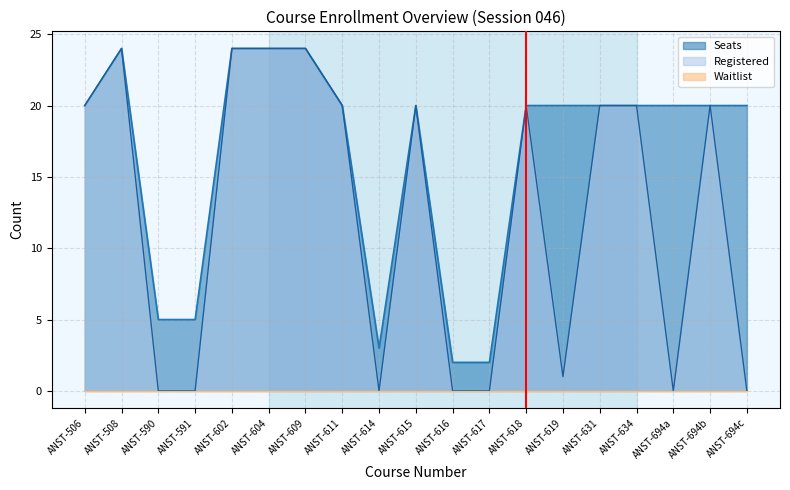

Count the number of categories in the chart.

19